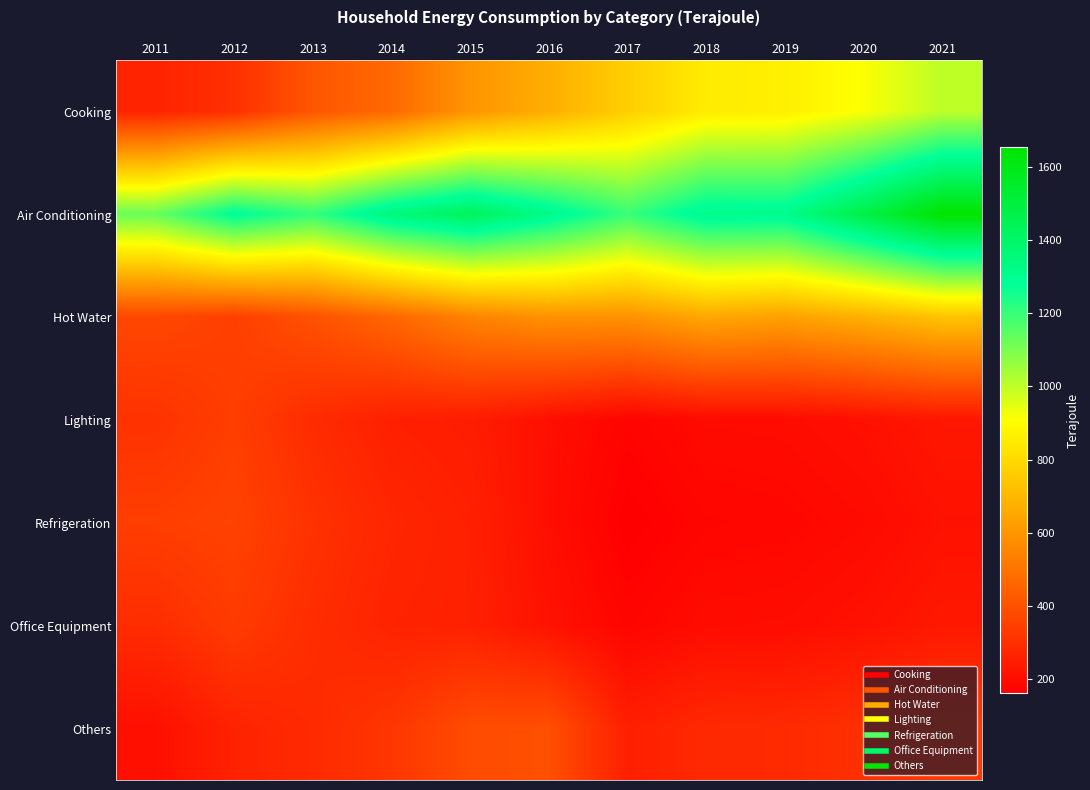

List the series in order of their peak value, highest first.

Air Conditioning, Cooking, Hot Water, Others, Refrigeration, Lighting, Office Equipment